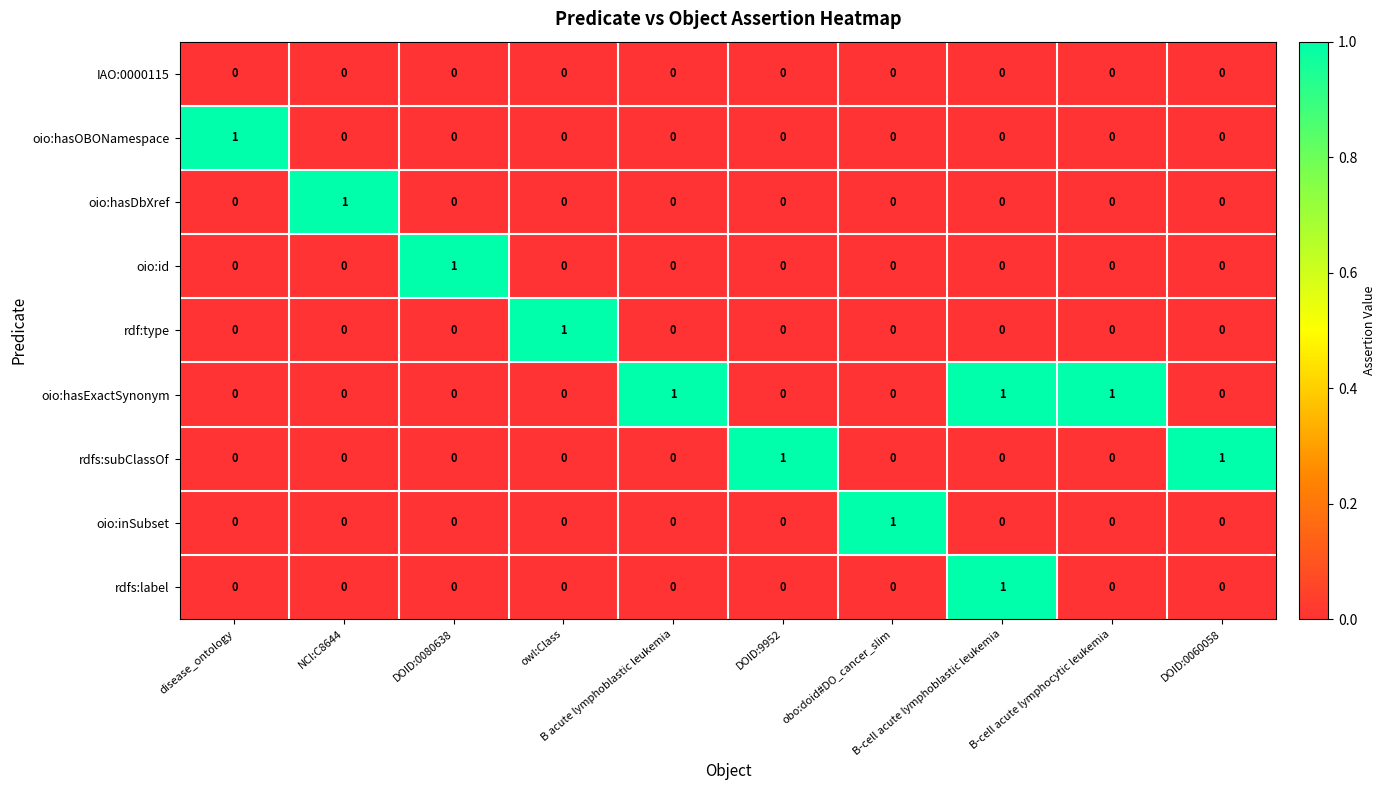

At how many categories does at least one series exceed 0?

10